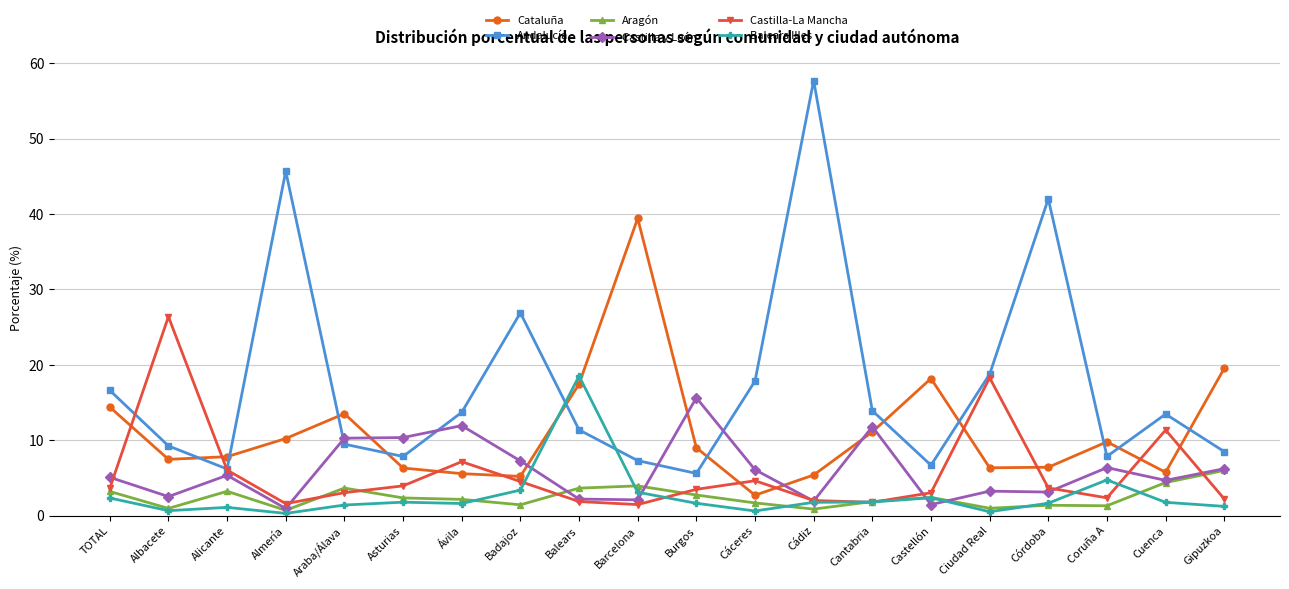

Between Almería and Córdoba, which series saw the biggest shift?

Cataluña